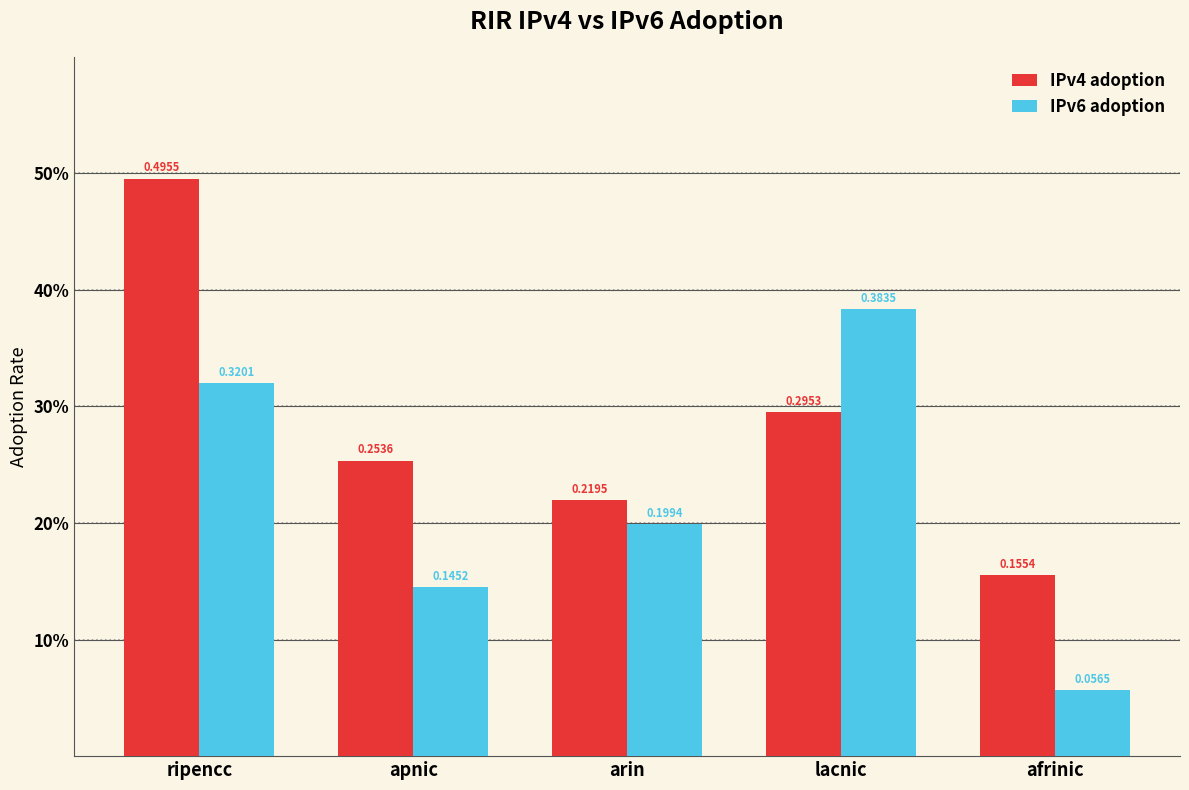

What is the total value across all series at lacnic?

0.7